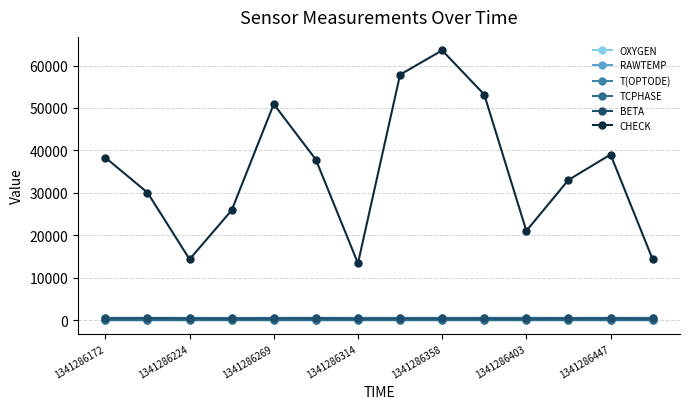

Where is BETA nearest to the value 439?

1341286269